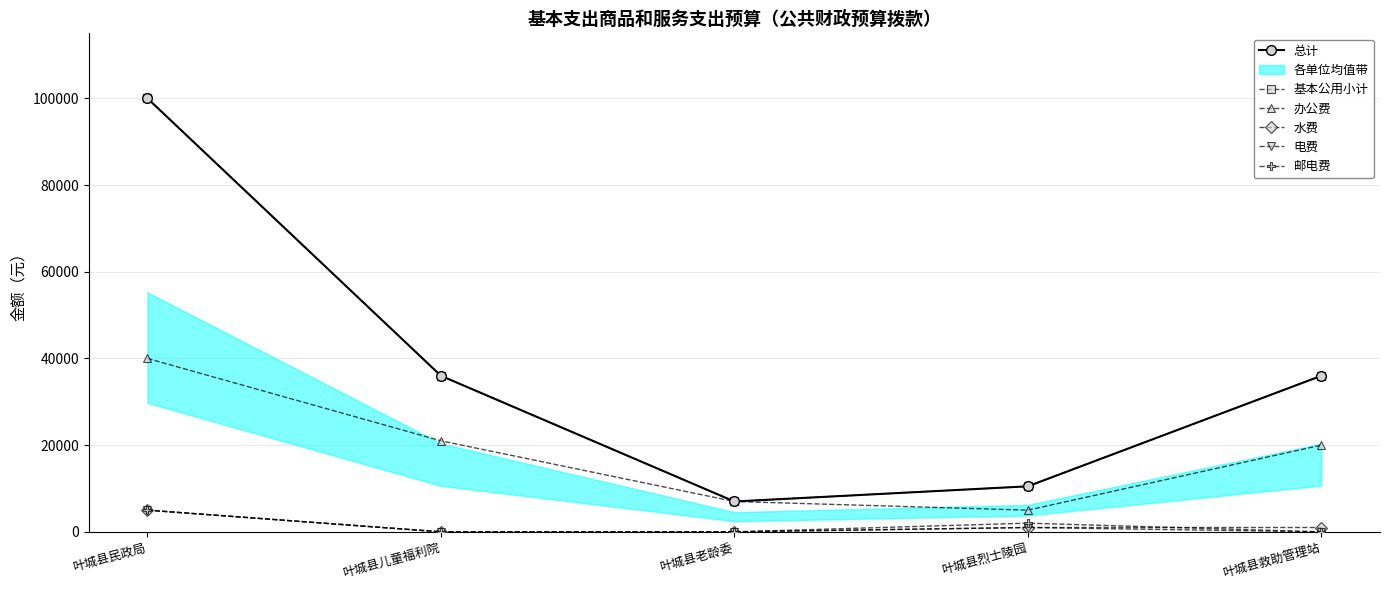

Is it true that 办公费 equals 10015 at 叶城县救助管理站?

False